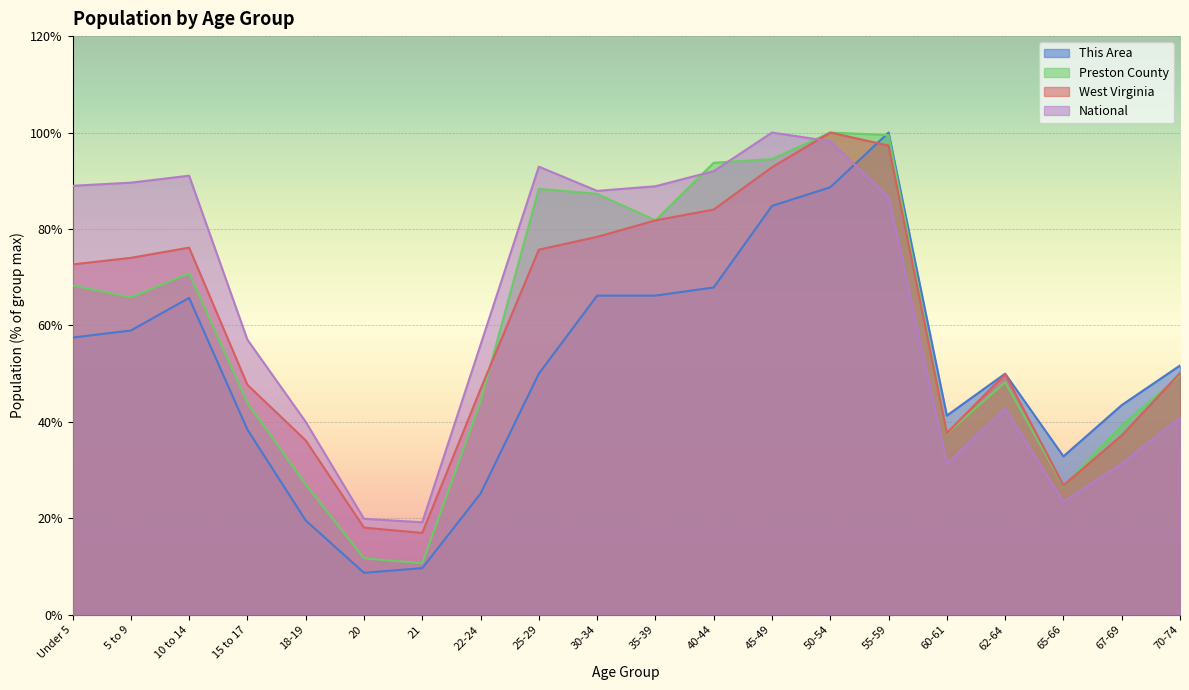

Where is Preston County nearest to the value 55?

70-74